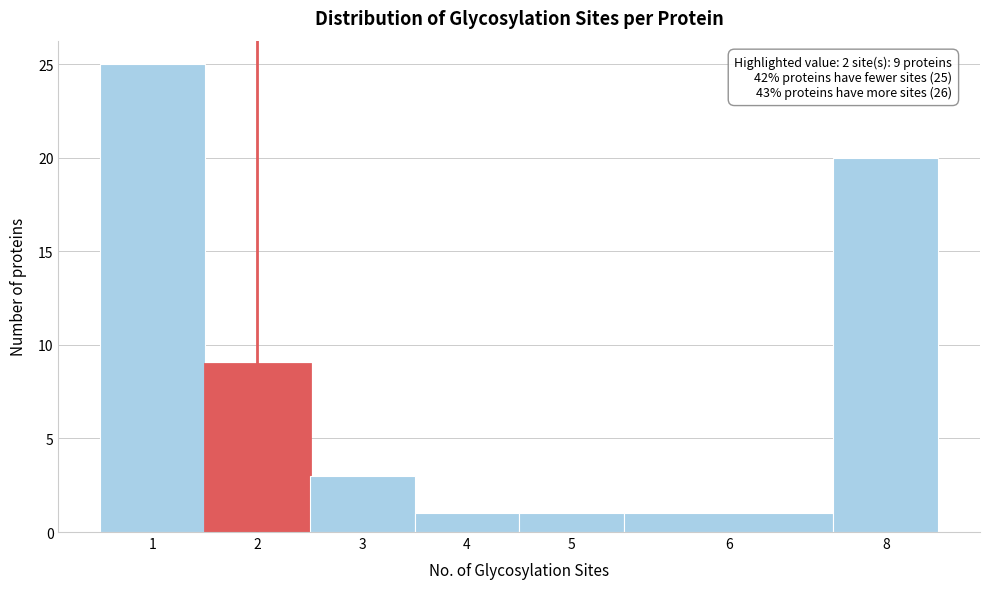

Reading left to right, list all the values displayed in this chart.

1=25	2=9	3=3	4=1	5=1	6=1	8=20